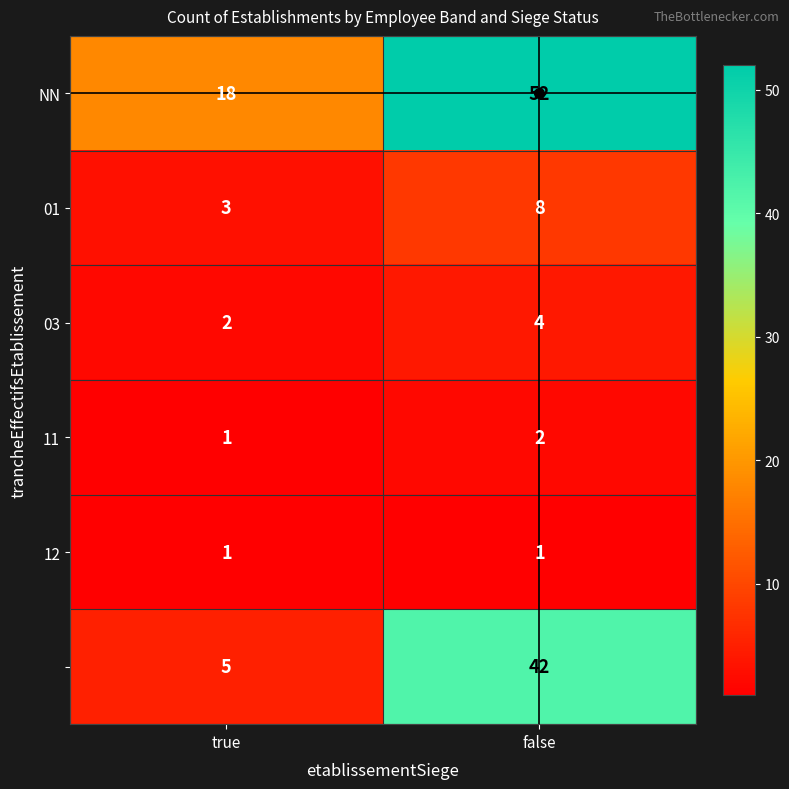

At which category is the sum across all series the highest?

false